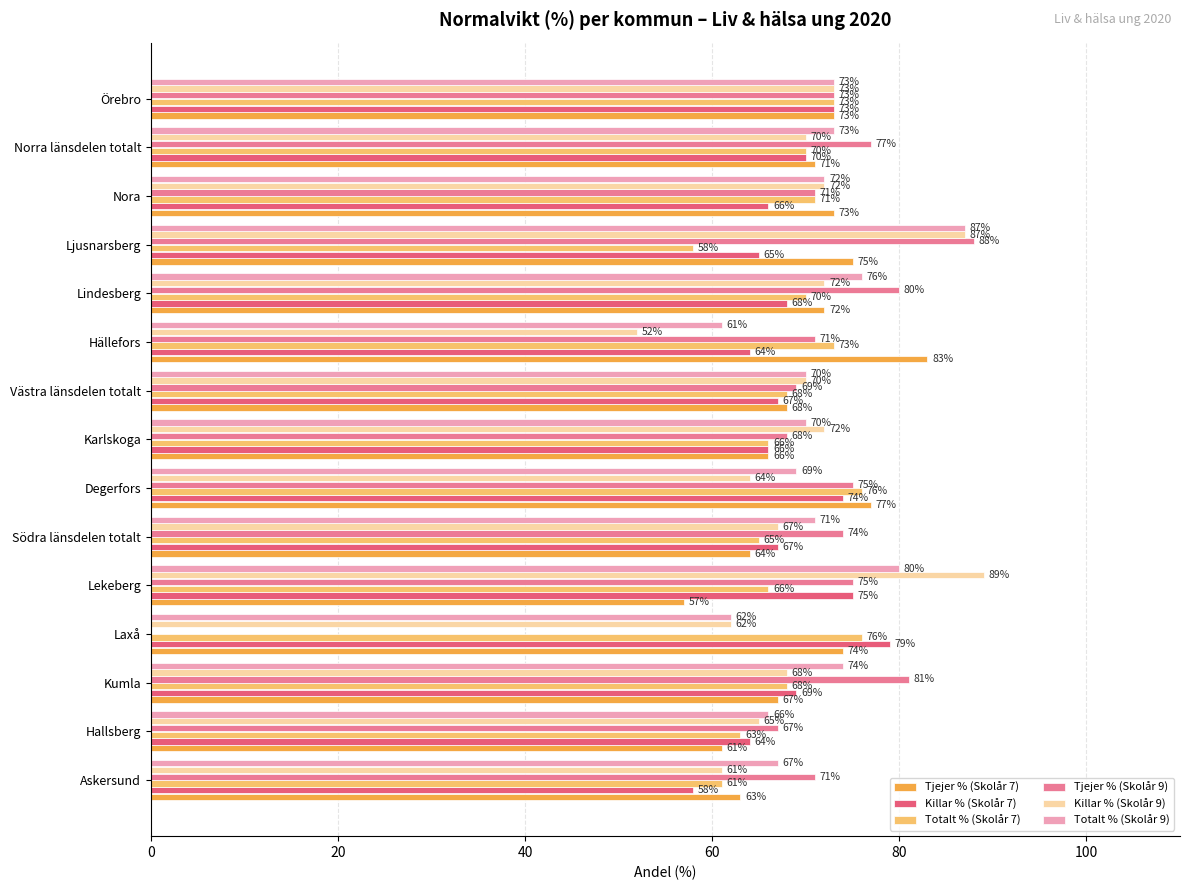

How many data points in Killar % (Skolår 9) are less than 70?

7